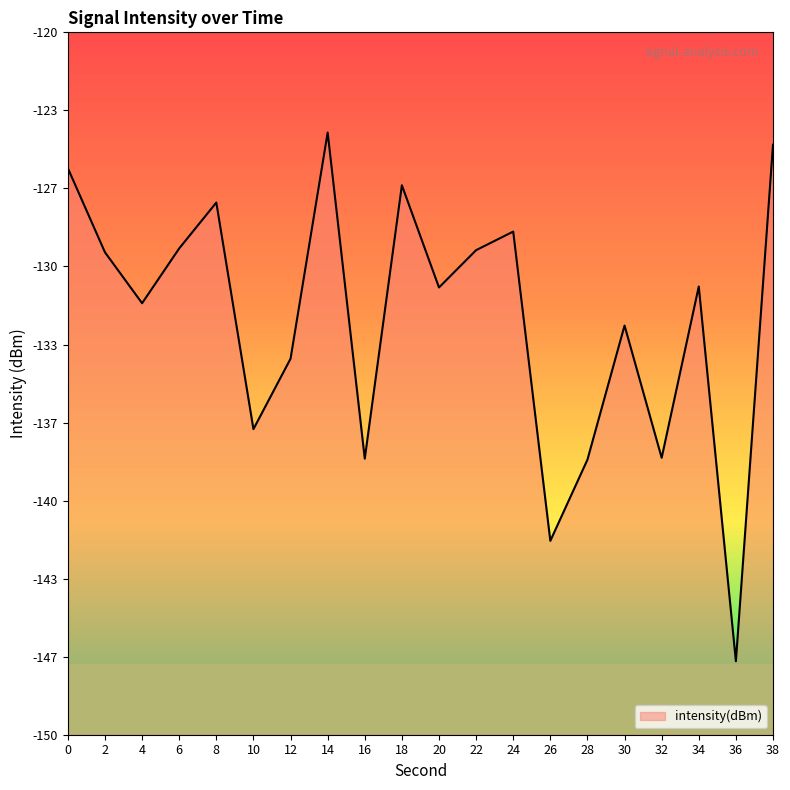

True or false: the data has more than 0 interior local peaks.

True